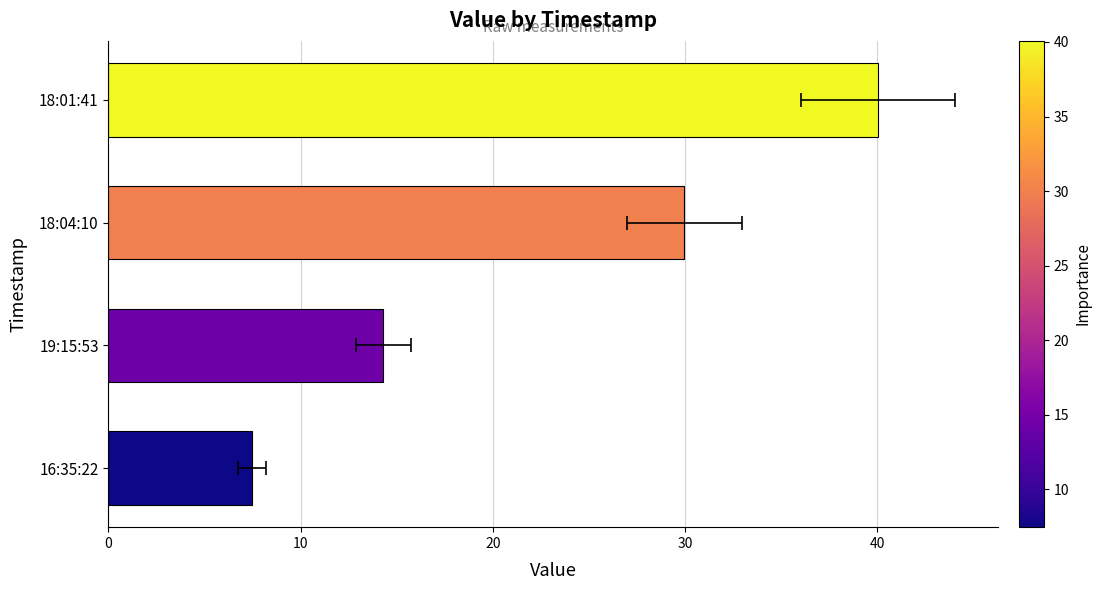

What is the difference between the maximum and minimum values?

32.6